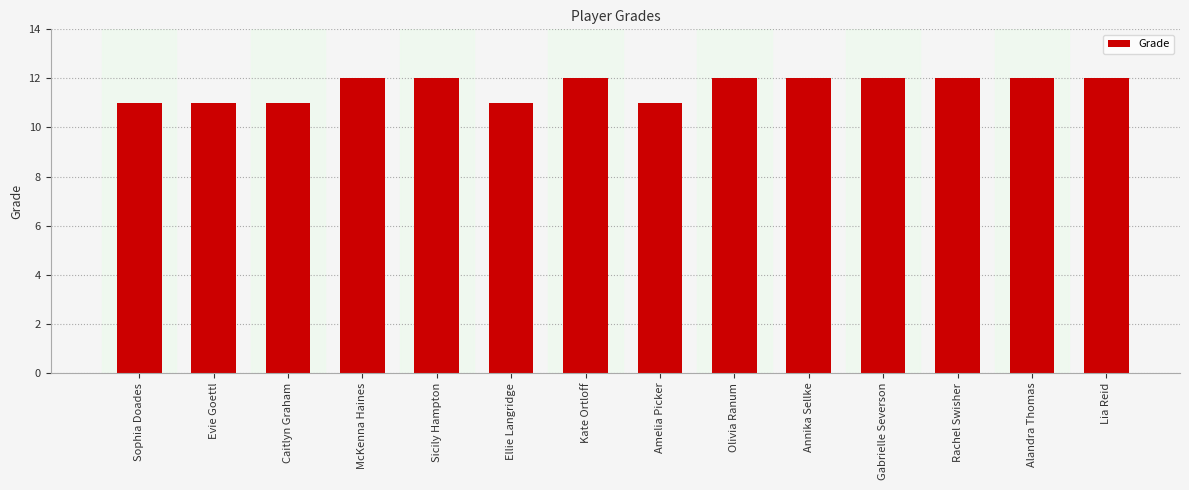

What is the maximum value shown in the chart?

12